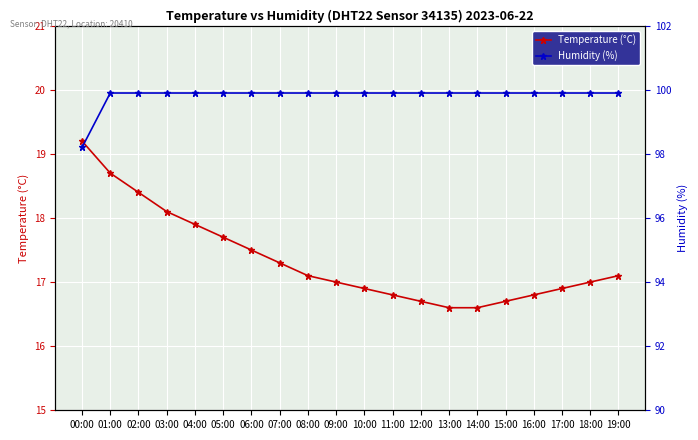

Between 09:00 and 19:00, which is larger?

19:00